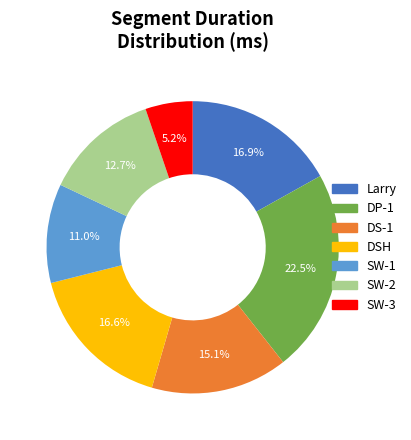

Which category has the biggest portion of the pie?

DP-1